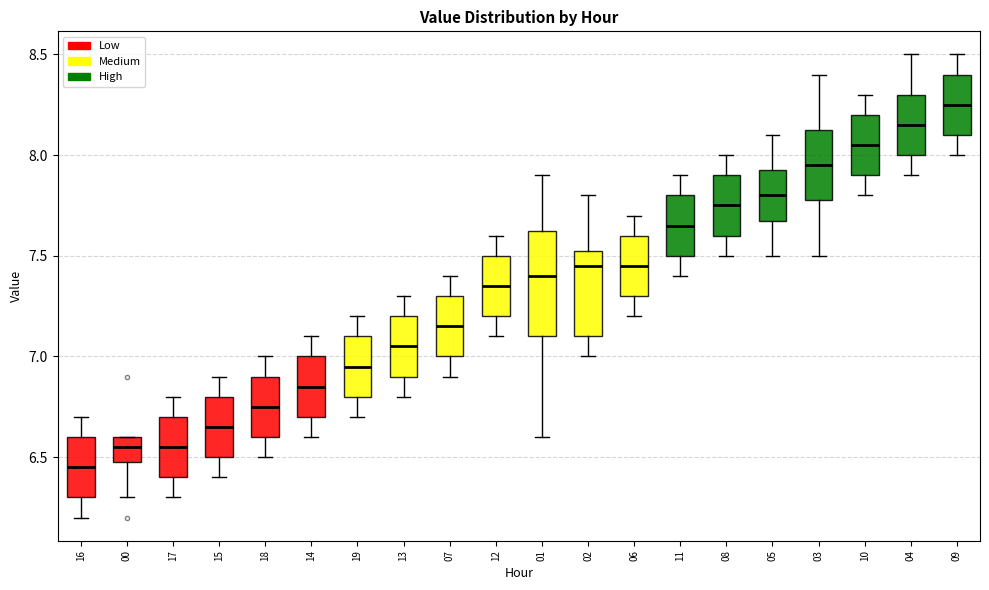

Where does the upper whisker of the box at x = 04 end on the y-axis? The values are not printed on the chart, so give them approximately, as read against the axis.

8.50